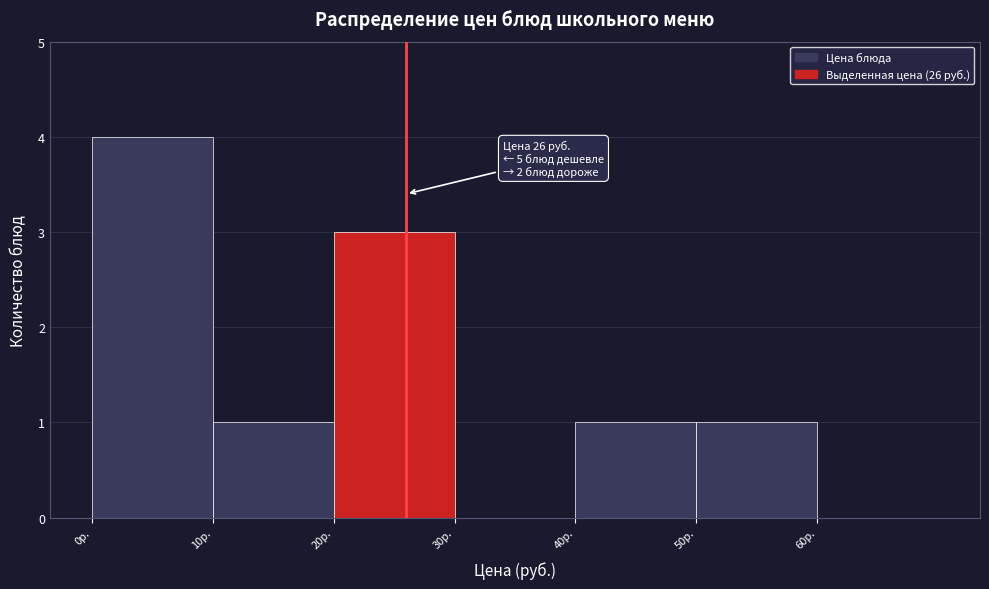

Which range on the x-axis has the tallest bar?

0 to 10